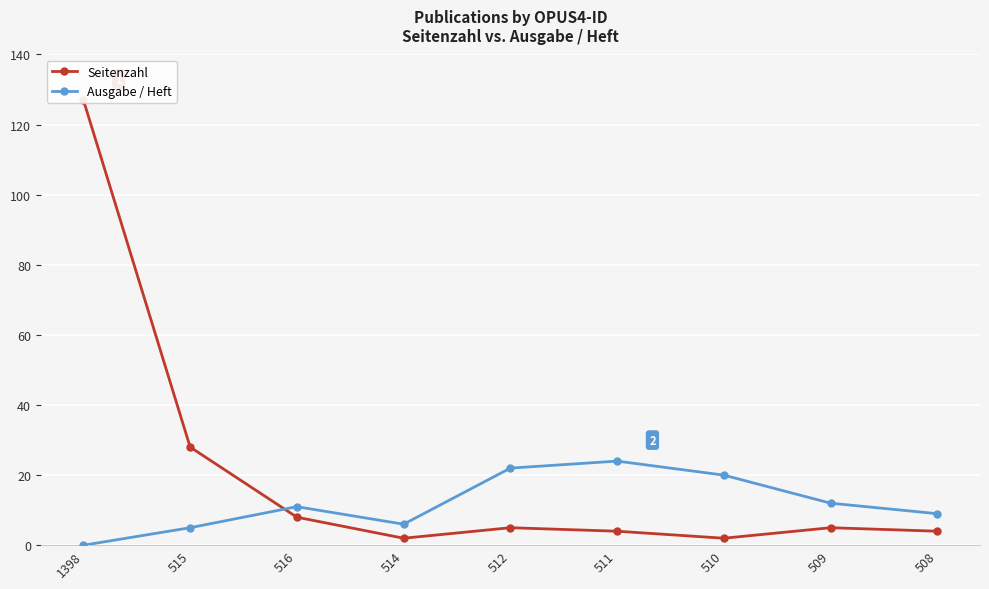

What are all the series names shown in the legend?

Seitenzahl, Ausgabe / Heft